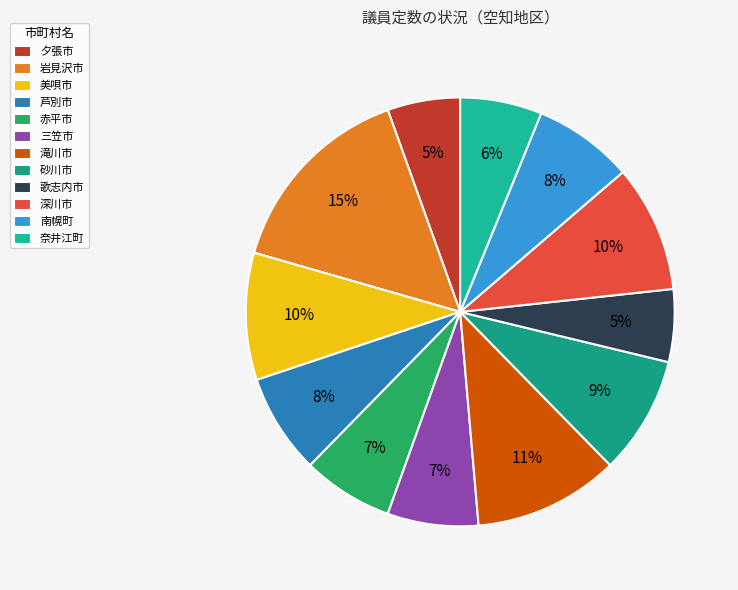

Is the sum of 奈井江町 and 深川市 greater than half?

No